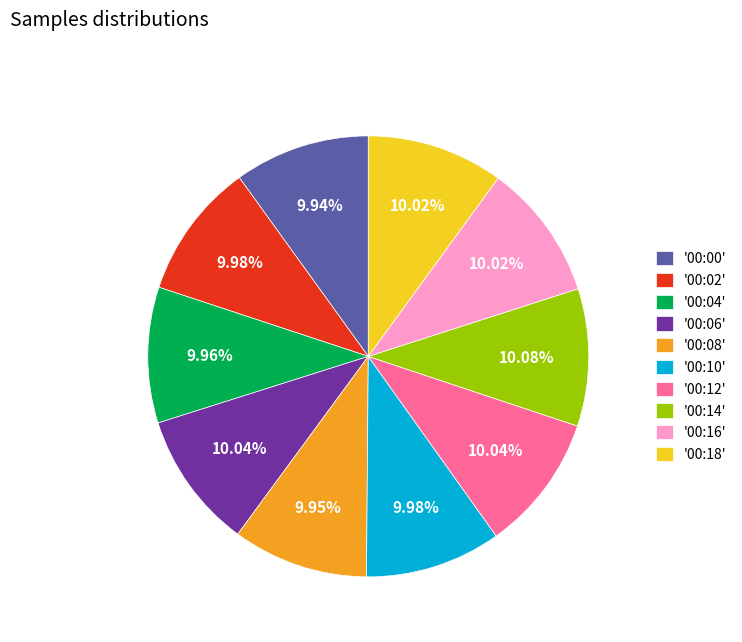

Does any single category account for the majority?

No